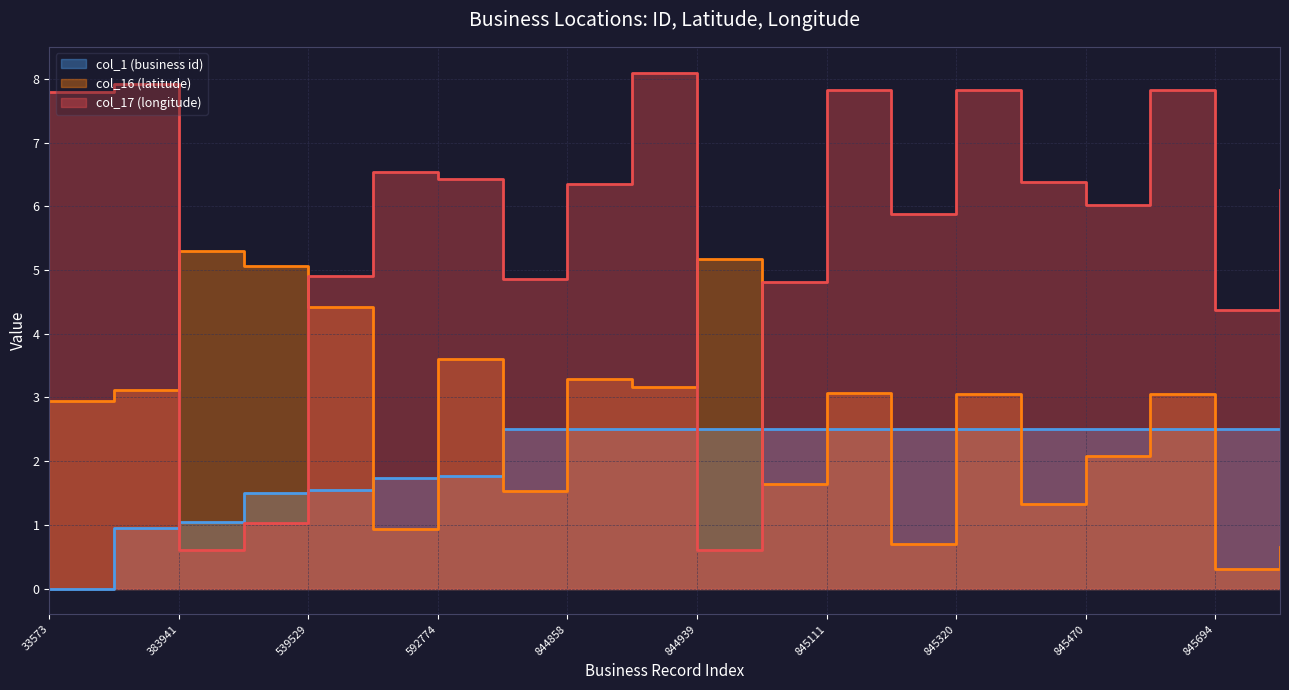

Reading left to right, list all the values displayed in this chart.

col_1 (business id): 33573=0.0	359797=1.0	383941=1.0	526297=1.5	539529=1.5	587491=1.7	592774=1.8	844747=2.5	844858=2.5	844917=2.5	844939=2.5	845005=2.5	845111=2.5	845220=2.5	845320=2.5	845415=2.5	845470=2.5	845640=2.5	845694=2.5	845849=2.5
col_16 (latitude): 33573=2.9	359797=3.1	383941=5.3	526297=5.1	539529=4.4	587491=0.9	592774=3.6	844747=1.5	844858=3.3	844917=3.2	844939=5.2	845005=1.6	845111=3.1	845220=0.7	845320=3.1	845415=1.3	845470=2.1	845640=3.1	845694=0.3	845849=0.7
col_17 (longitude): 33573=7.8	359797=7.9	383941=0.6	526297=1.0	539529=4.9	587491=6.5	592774=6.4	844747=4.9	844858=6.3	844917=8.1	844939=0.6	845005=4.8	845111=7.8	845220=5.9	845320=7.8	845415=6.4	845470=6.0	845640=7.8	845694=4.4	845849=6.3